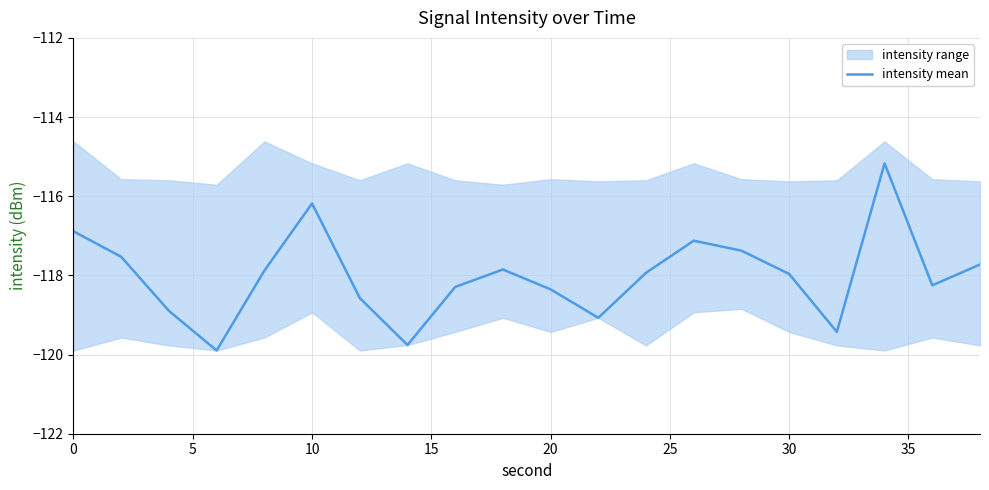

What is the minimum value for intensity mean?

-119.9